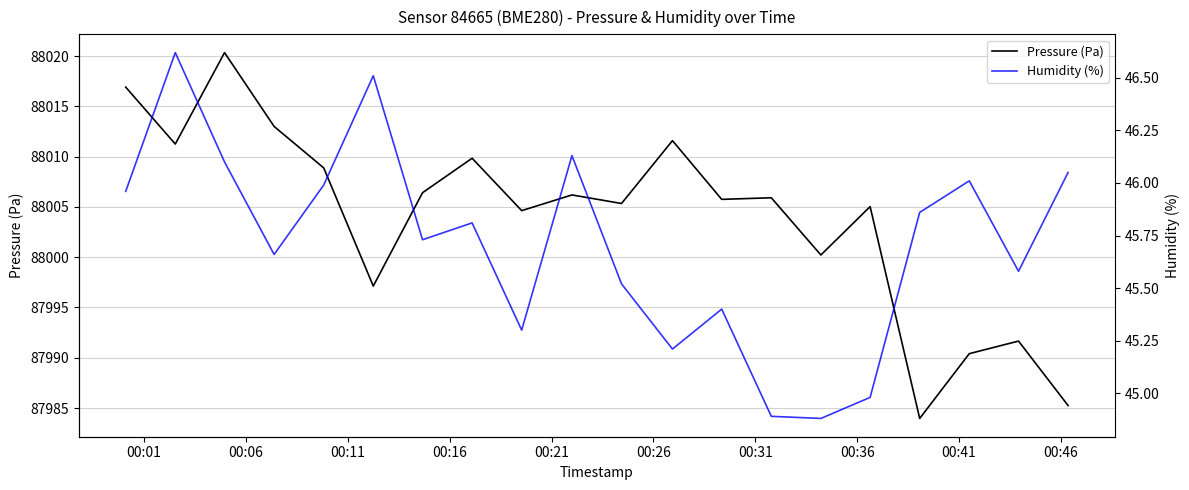

At how many categories does at least one series exceed 77320?

20